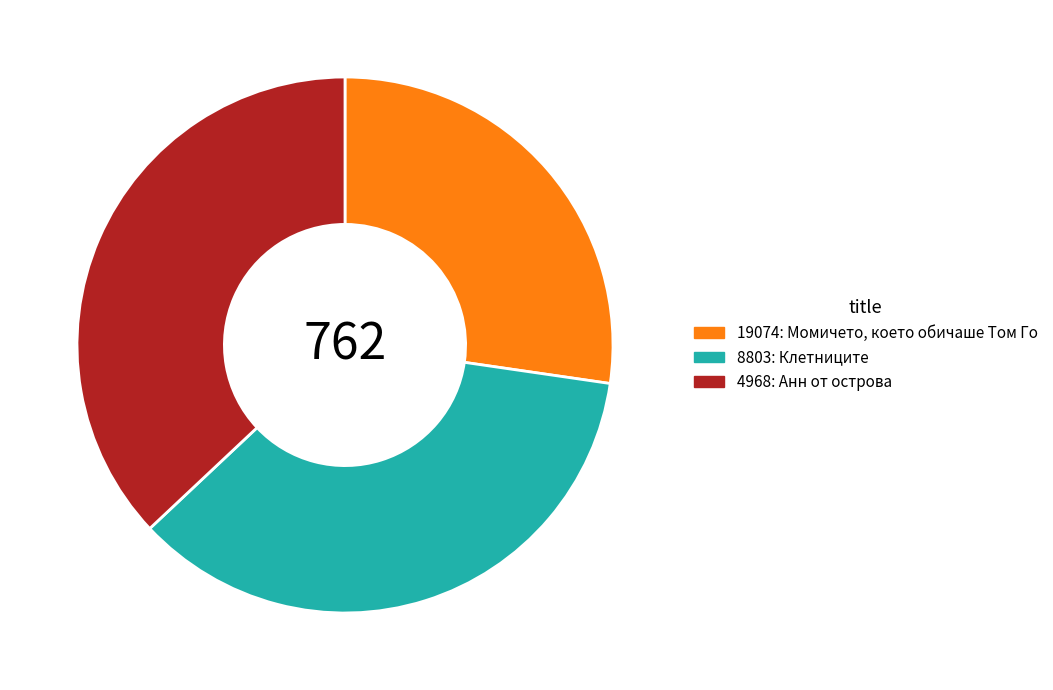

Is it true that 4968 is 24% of the pie?

False